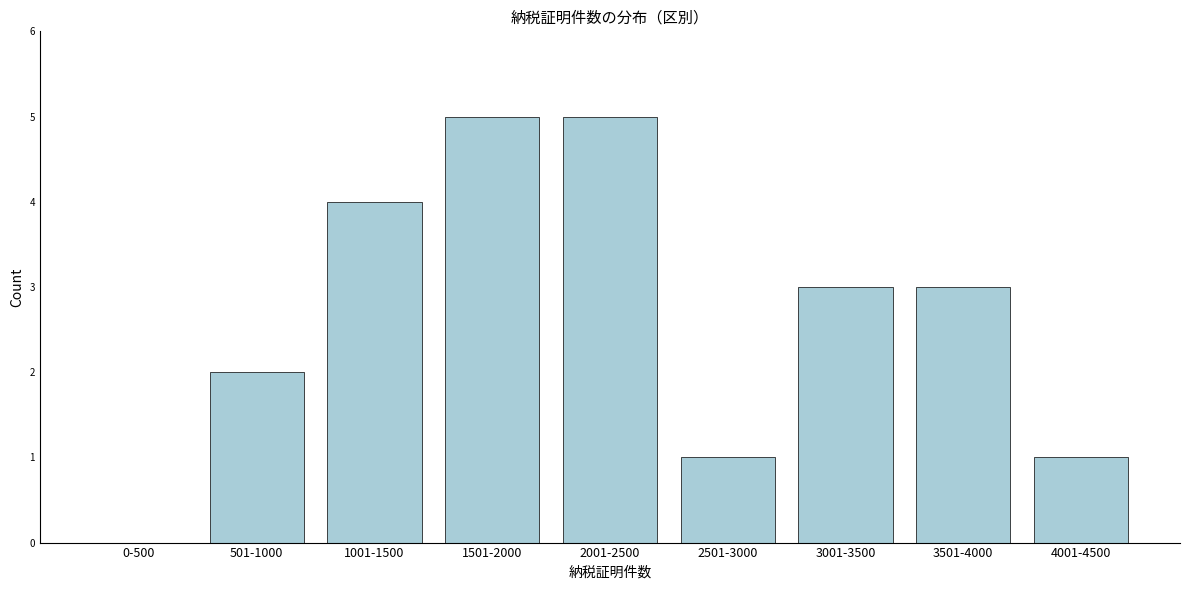

Reading left to right, transcribe all the data shown in this chart.

0-500=0	501-1000=2	1001-1500=4	1501-2000=5	2001-2500=5	2501-3000=1	3001-3500=3	3501-4000=3	4001-4500=1